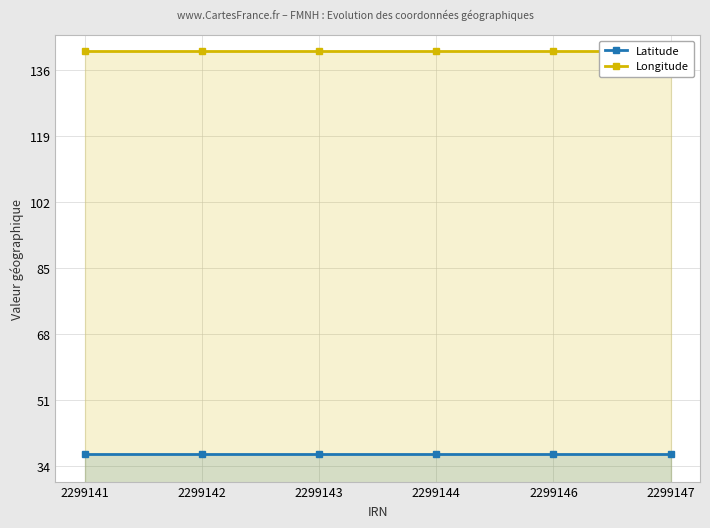

True or false: Longitude and Latitude intersect in this chart.

False